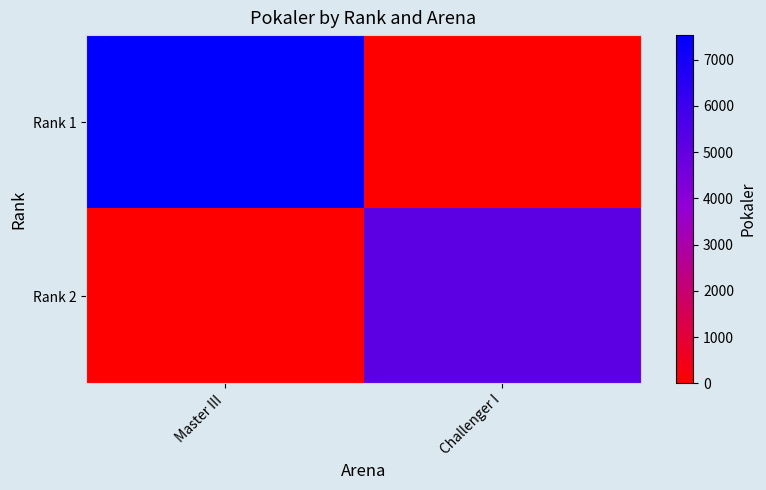

Reading left to right, what are all the values shown in this chart?

Rank 1: Master III=7530	Challenger I=0
Rank 2: Master III=0	Challenger I=5149